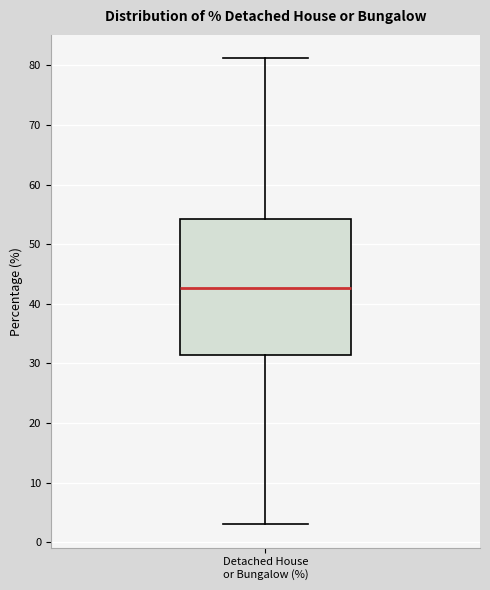

Where does the lower whisker of the box for Detached House or Bungalow (%) end on the y-axis? The values are not printed on the chart, so give them approximately, as read against the axis.

3